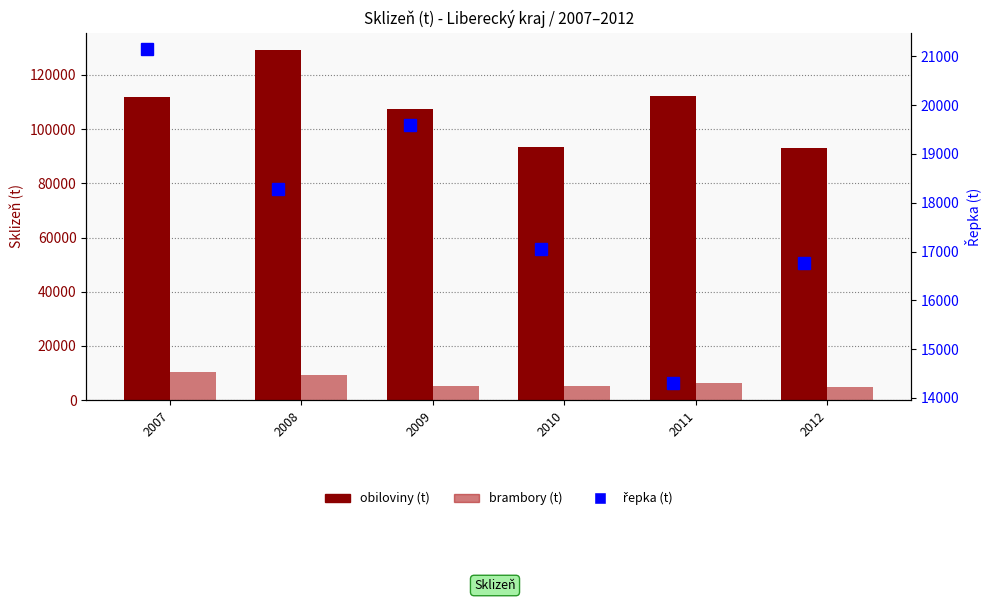

Rank the categories by řepka (t) value from highest to lowest.

2007, 2009, 2008, 2010, 2012, 2011